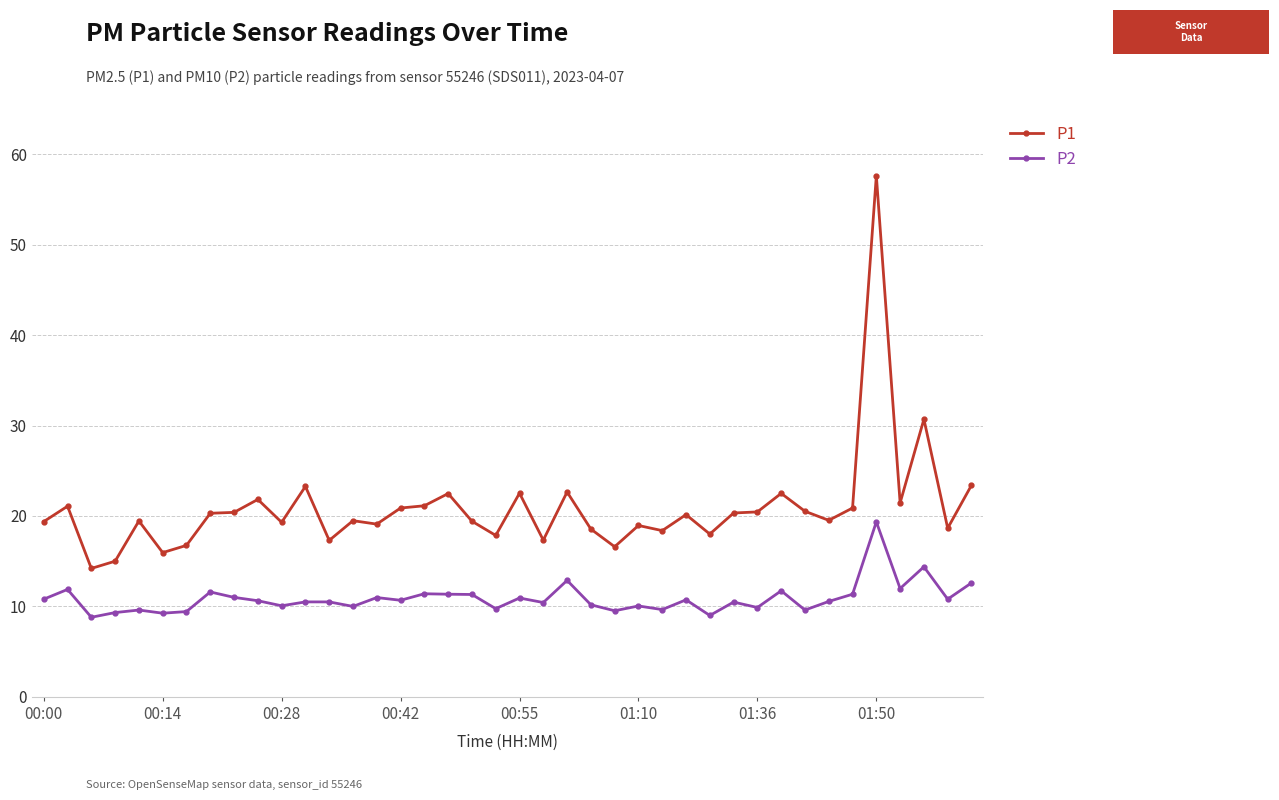

What is the maximum value shown in the chart?

57.6